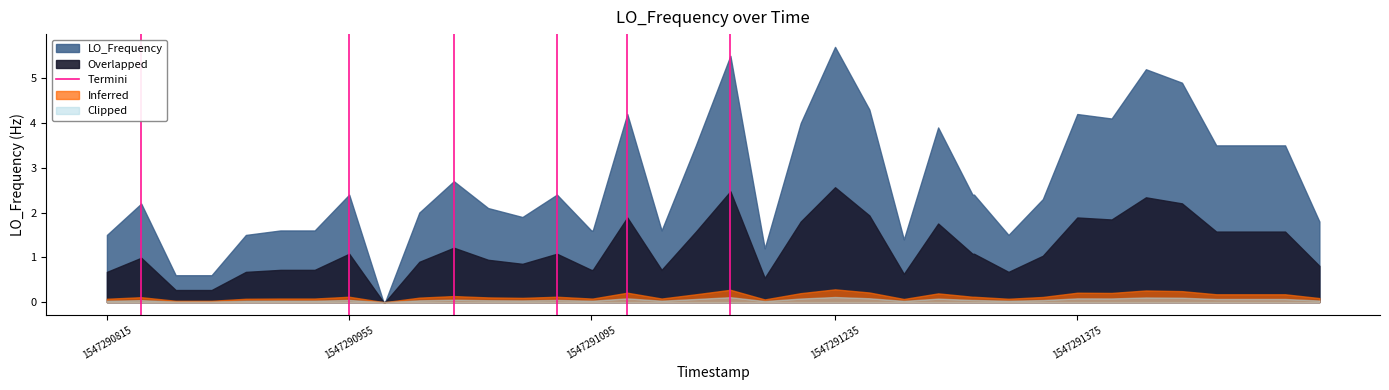

How many lines are shown in the chart?

1